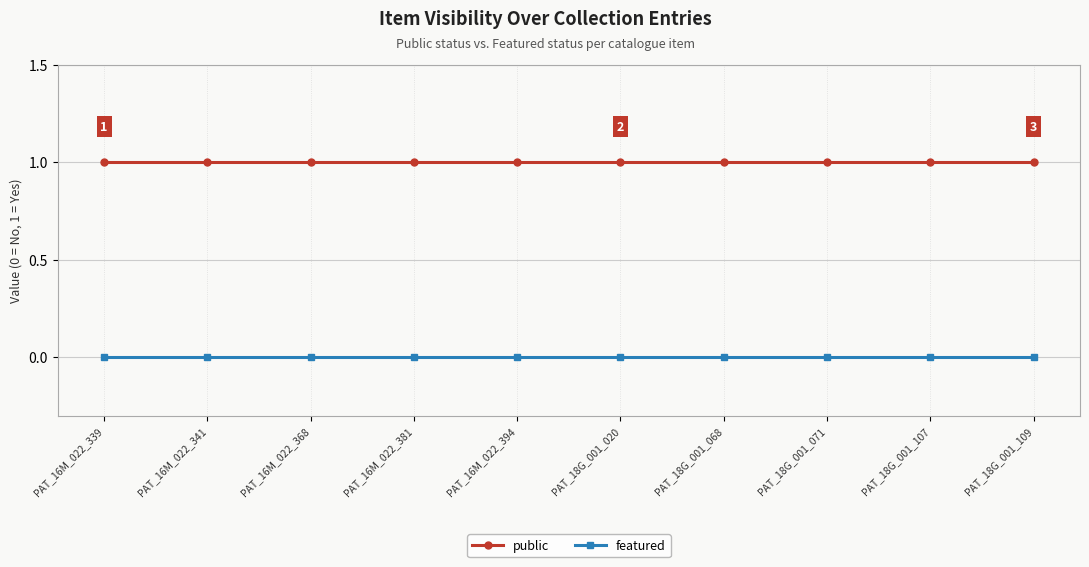

What position from the right is PAT_18G_001_071?

3